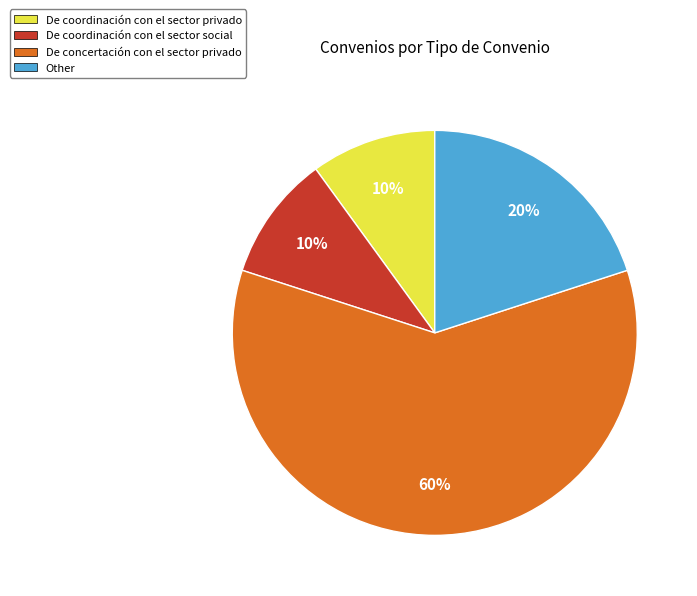

To the nearest percent, what percentage of the pie is Other?

20%